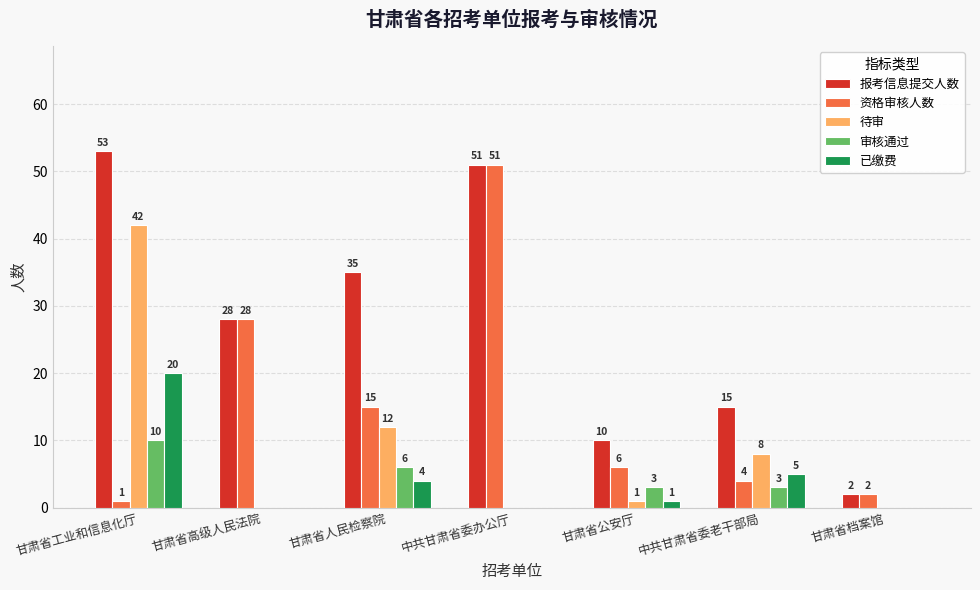

What is the greatest value displayed?

53